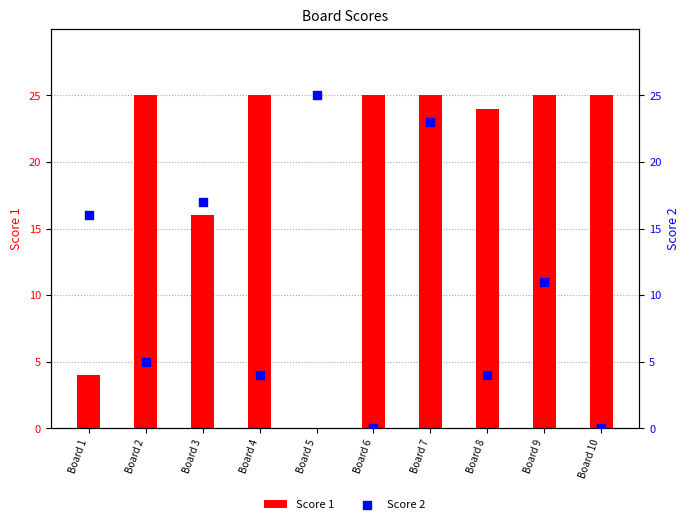

Which series contains the lowest Y value?

Score 1